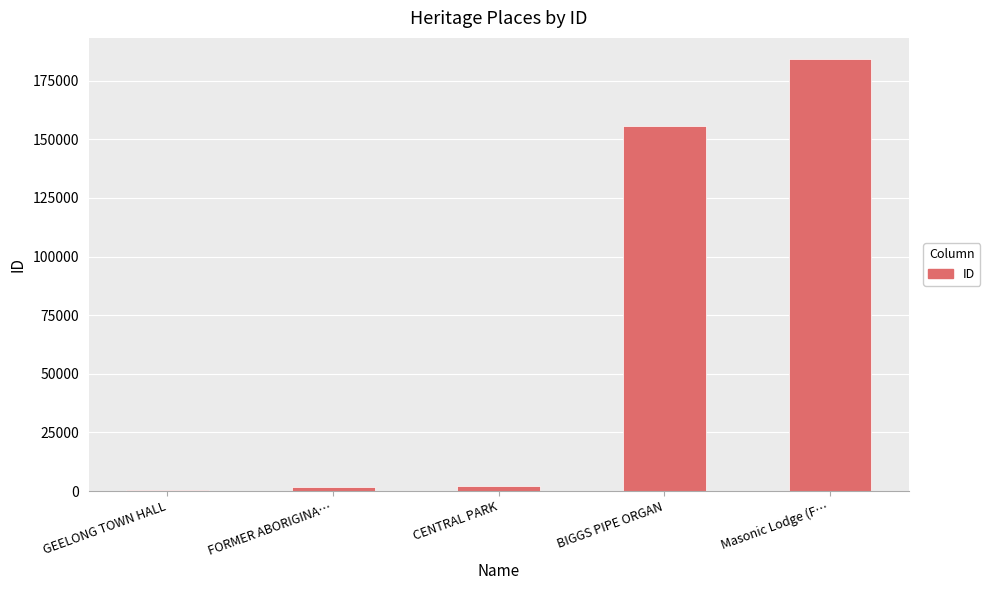

Is it true that the value at BIGGS PIPE ORGAN is 155832?

True